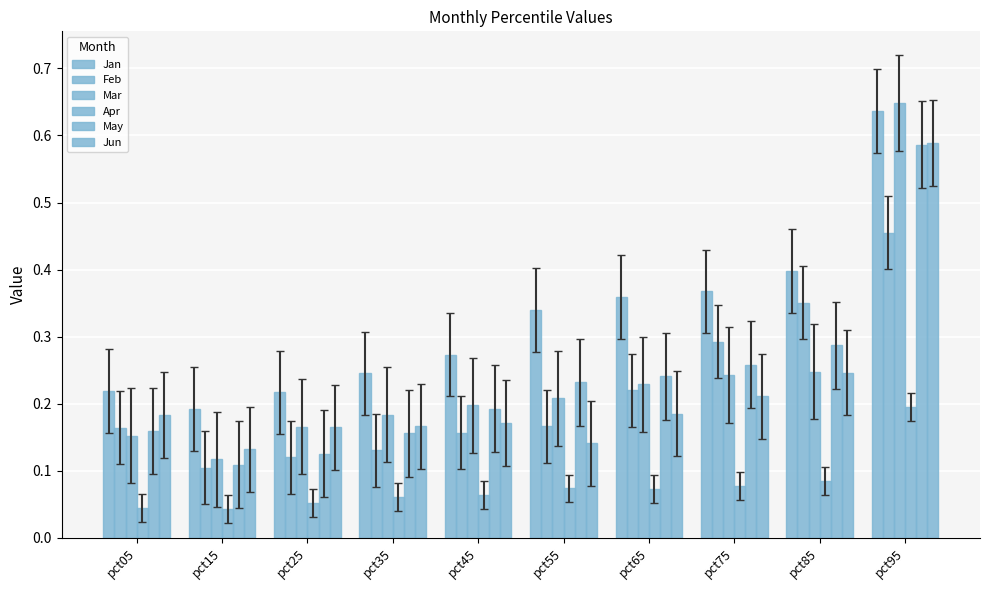

How many data points does each series have?

10